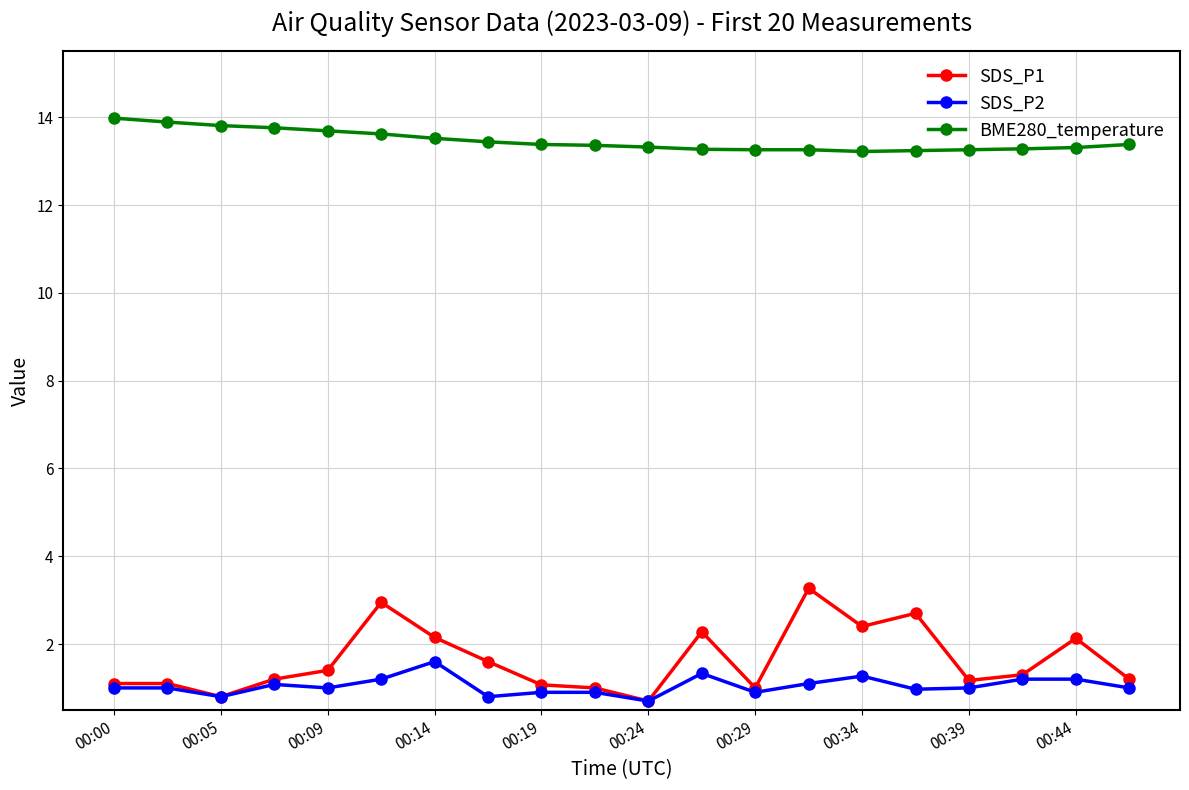

At how many categories does at least one series exceed 12?

20